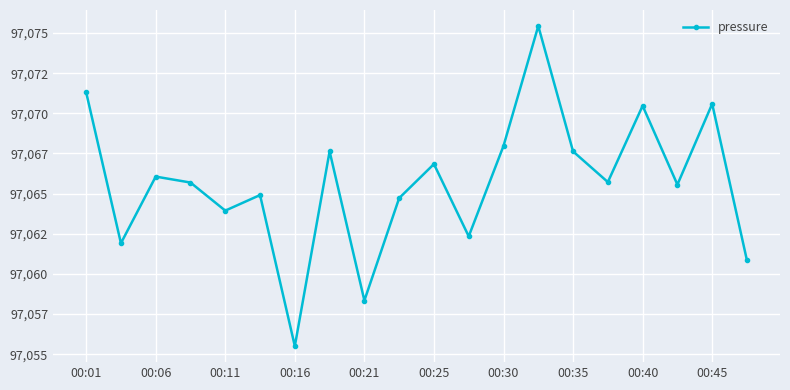

Reading right to left, extract all data points from this chart.

97060.8	97070.6	97065.6	97070.5	97065.7	97067.6	97075.4	97068.0	97062.3	97066.8	97064.7	97058.3	97067.6	97055.5	97064.9	97063.9	97065.7	97066.1	97061.9	97071.3